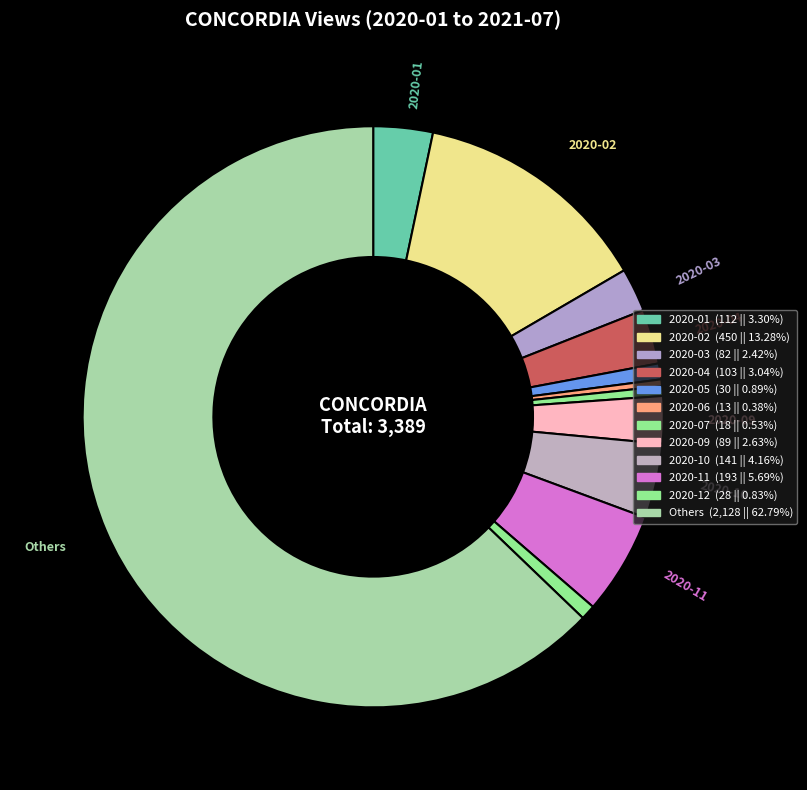

Which slice is the largest?

2020-02